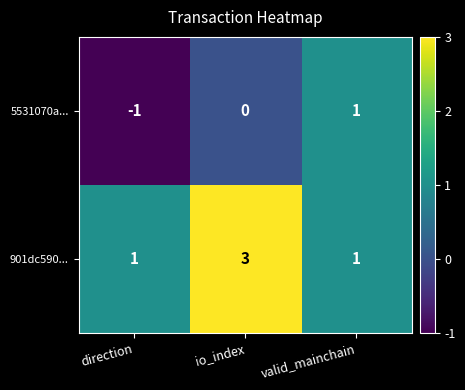

What is the smallest value displayed?

-1